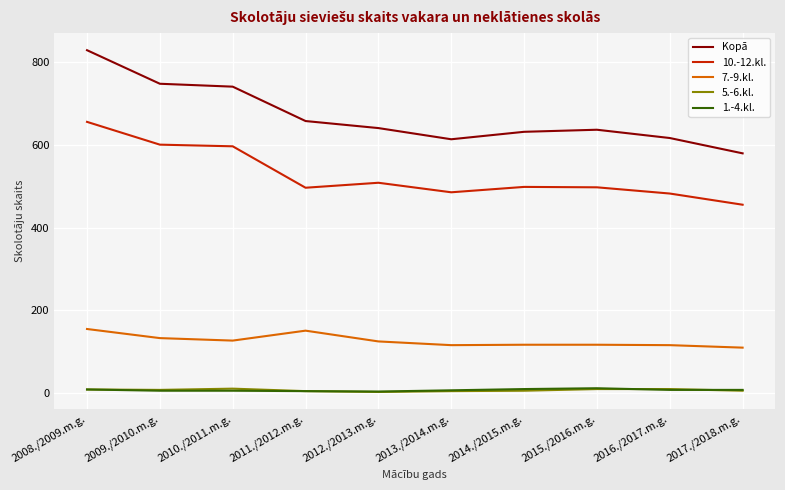

True or false: 7.-9.kl. and 5.-6.kl. intersect in this chart.

False